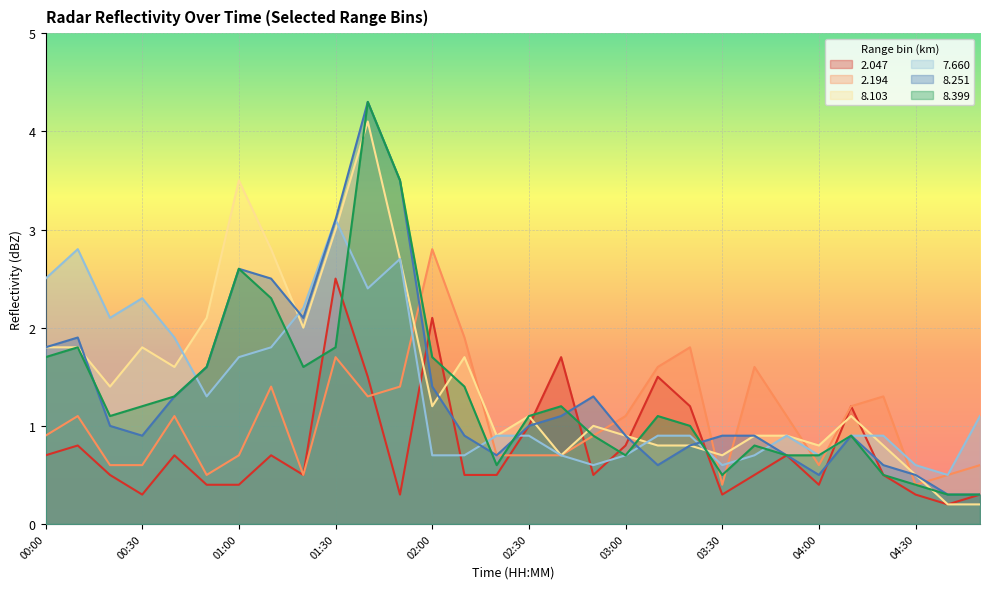

How many values in the 8.103 series exceed 1?

16